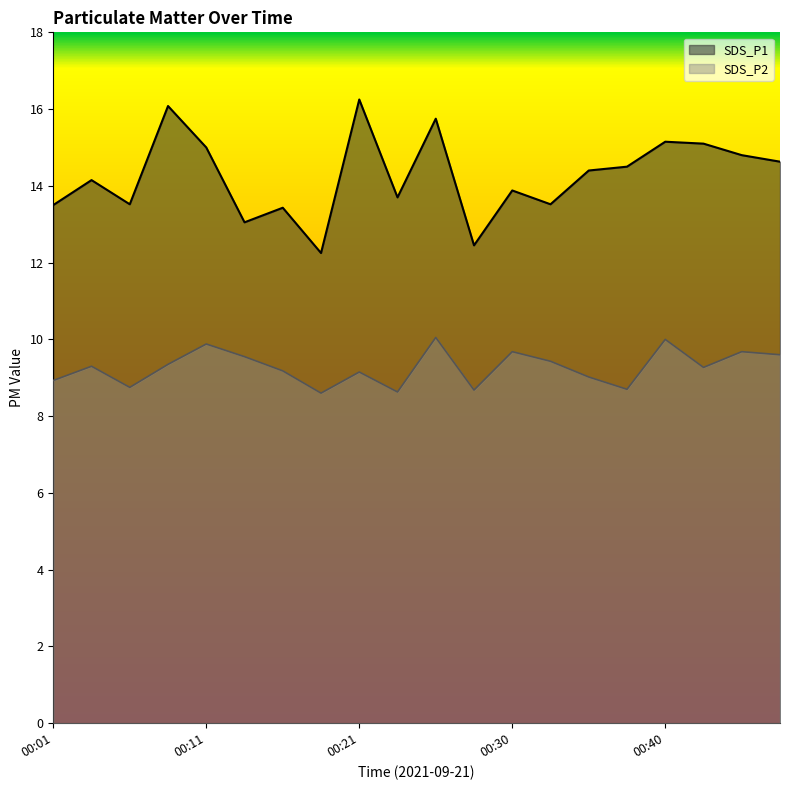

What is the value of the SDS_P1 point at the 3rd from the left?

13.5